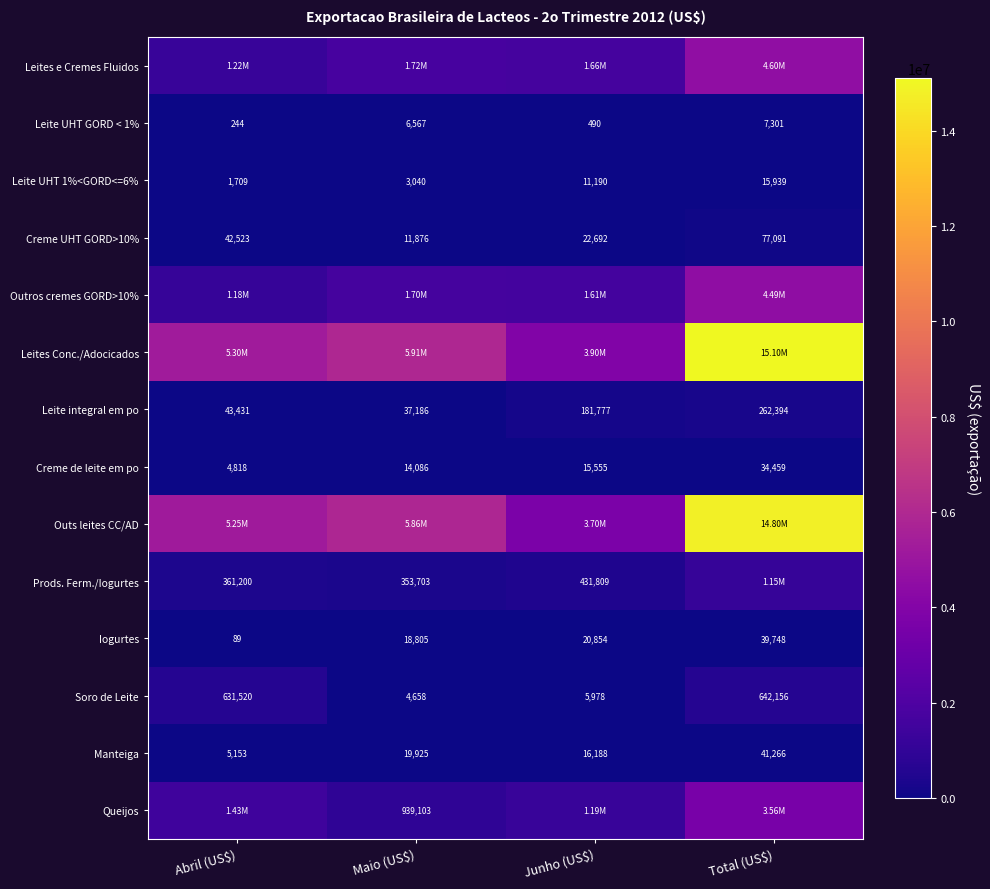

What value does the Leite integral em po series have at Junho (US$), to the nearest 10?

181780